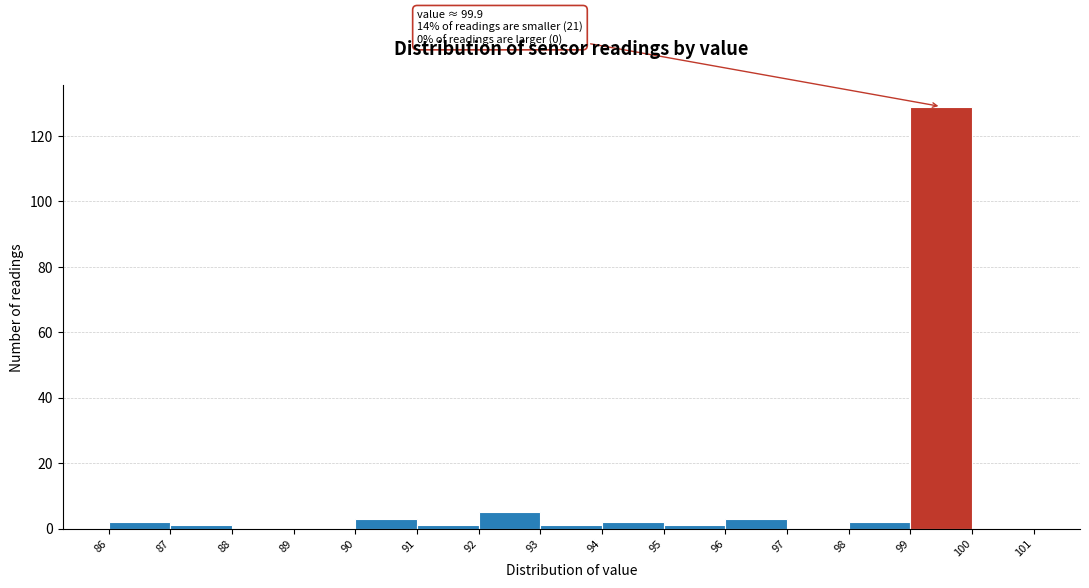

Which range on the x-axis has the tallest bar?

99 to 100